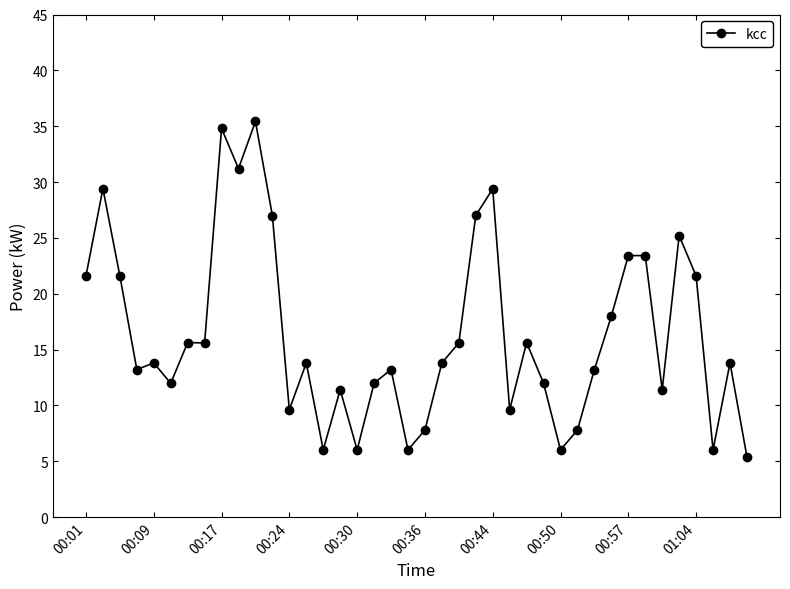

What is the value of the 4th point from the left?

13.2